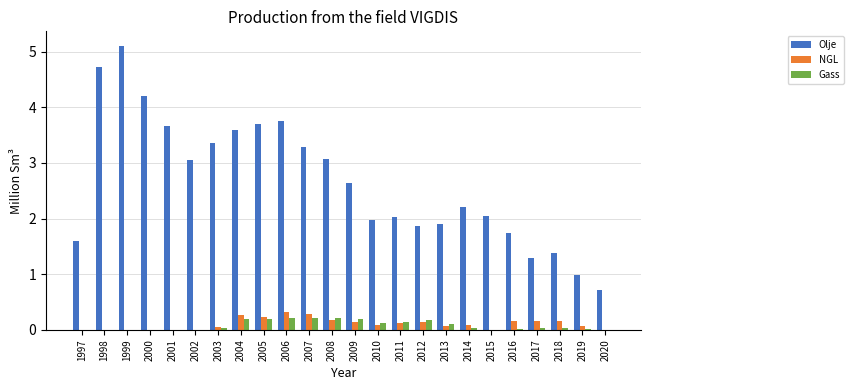

What is the maximum value shown in the chart?

5.1